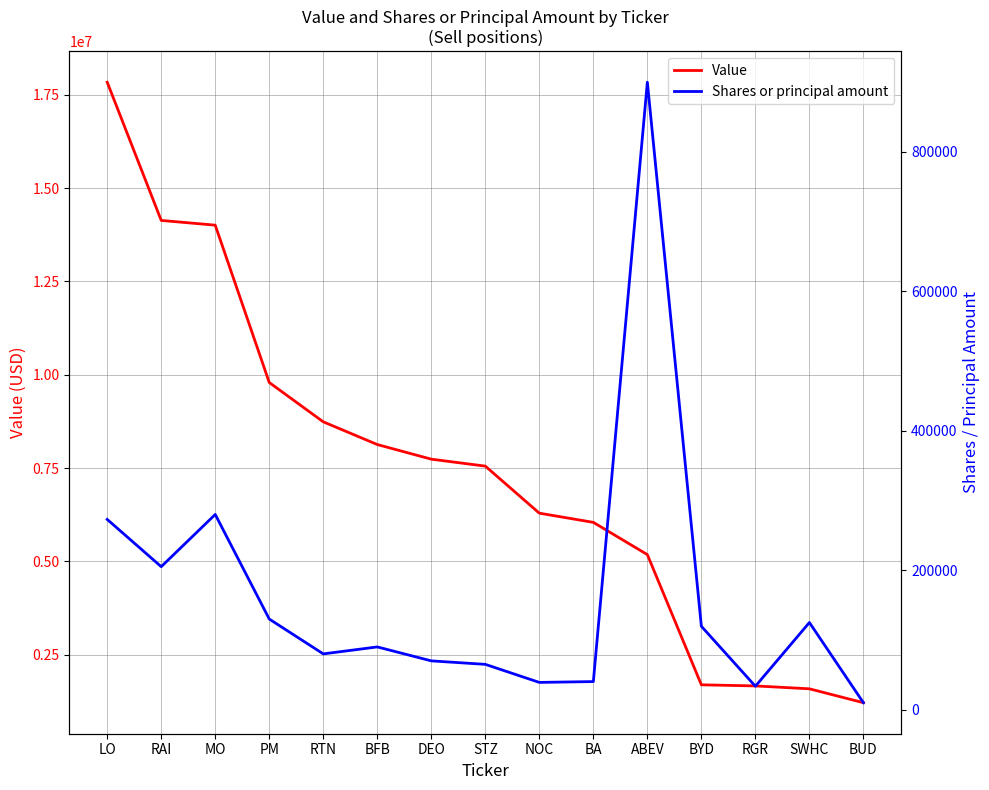

Which category has the lowest value in the Shares or principal amount series?

BUD